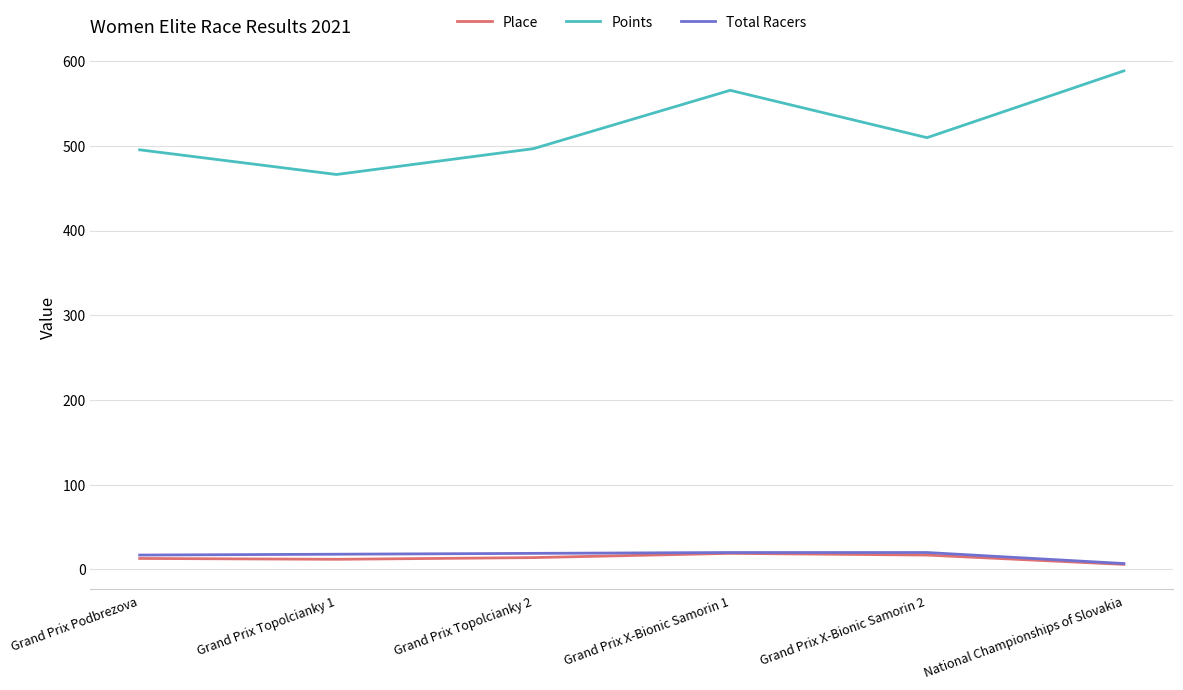

Where is Points nearest to the value 527?

Grand Prix X-Bionic Samorin 2